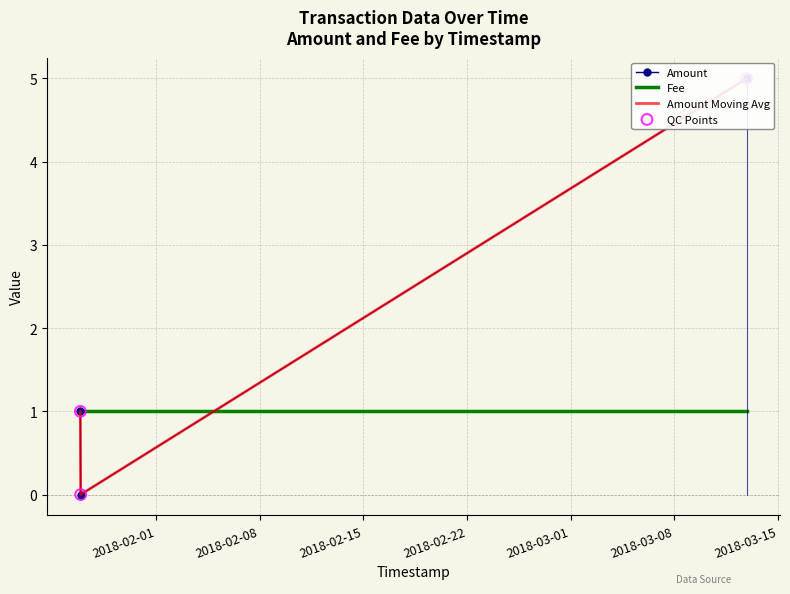

Is the value of Fee at 2018-02-08 greater than the value of QC Points at 2018-02-08?

Yes